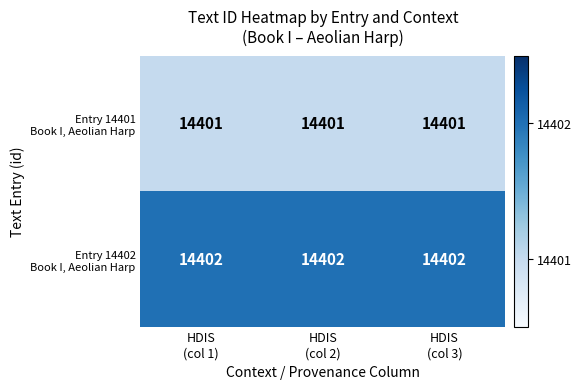

What is the minimum value shown in the chart?

14401